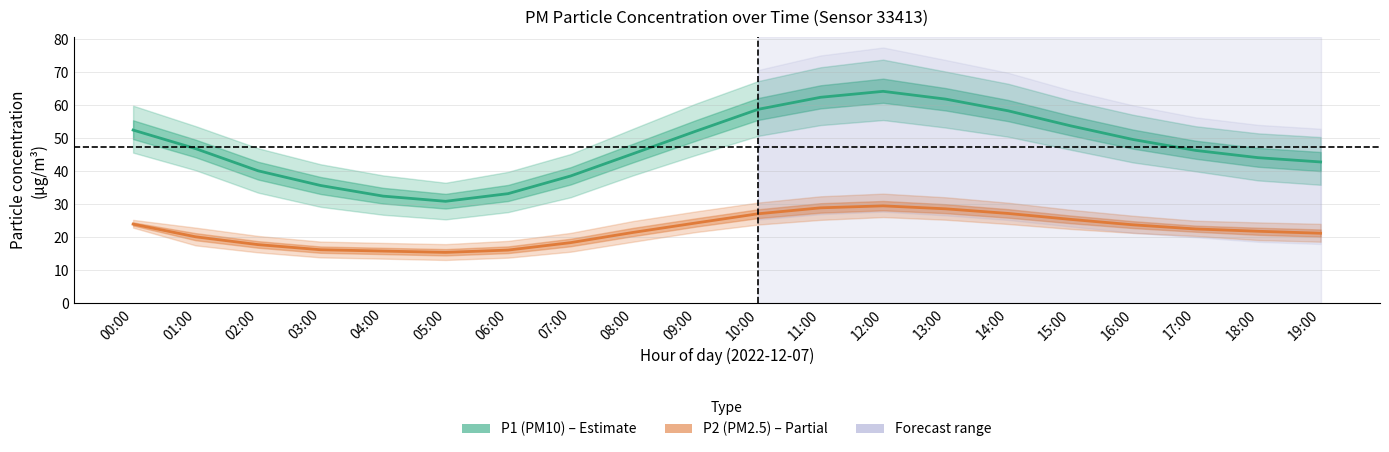

Which series has the largest range (max minus min)?

P1 (PM10)